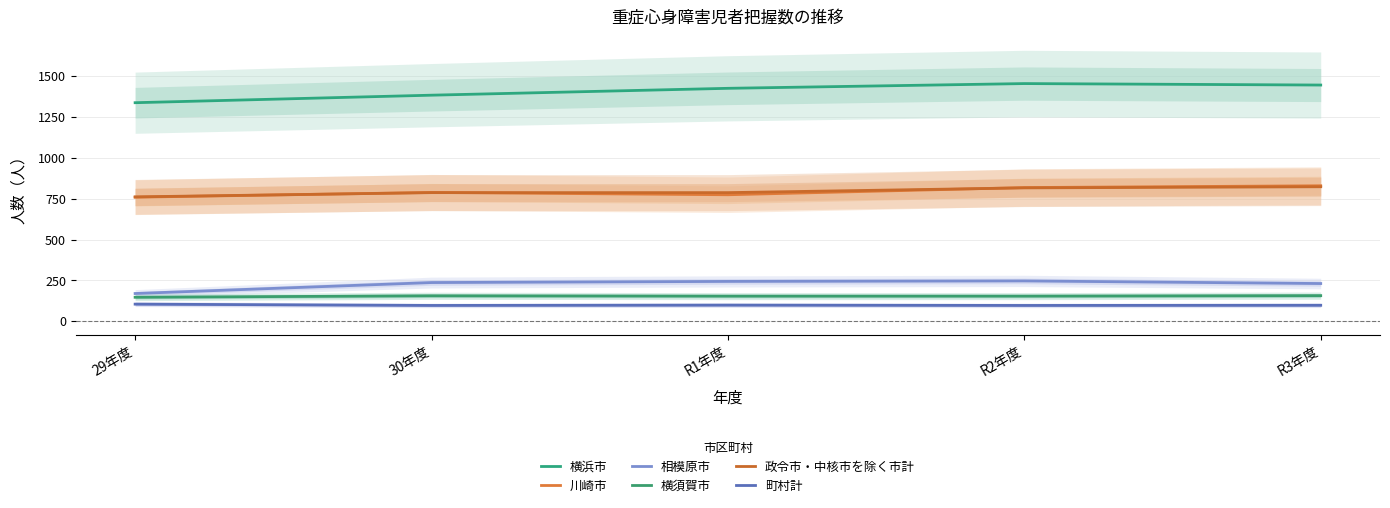

How many data points in 川崎市 are less than 788?

2